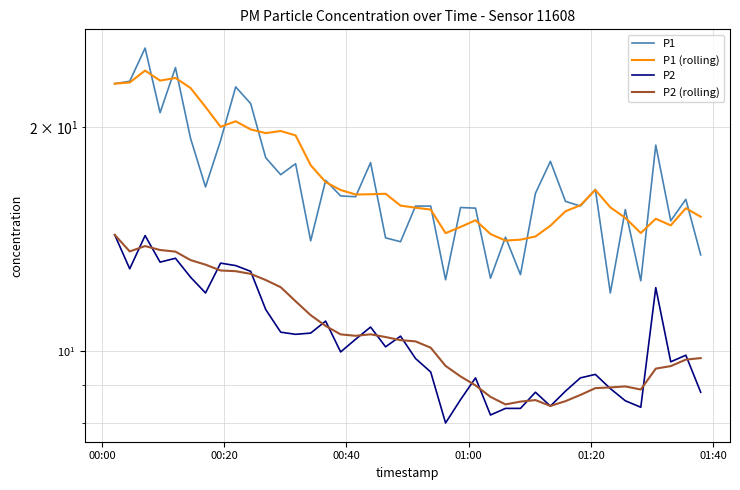

How many data points in P2 (rolling) are less than 10?

18